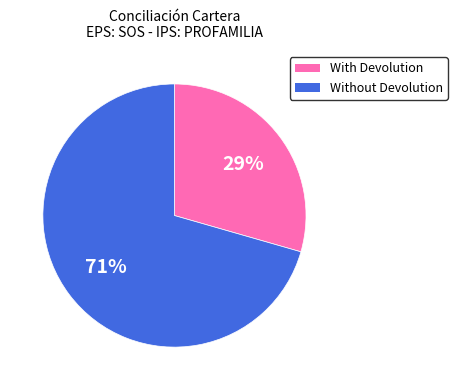

To the nearest percent, what is the average slice percentage?

50%